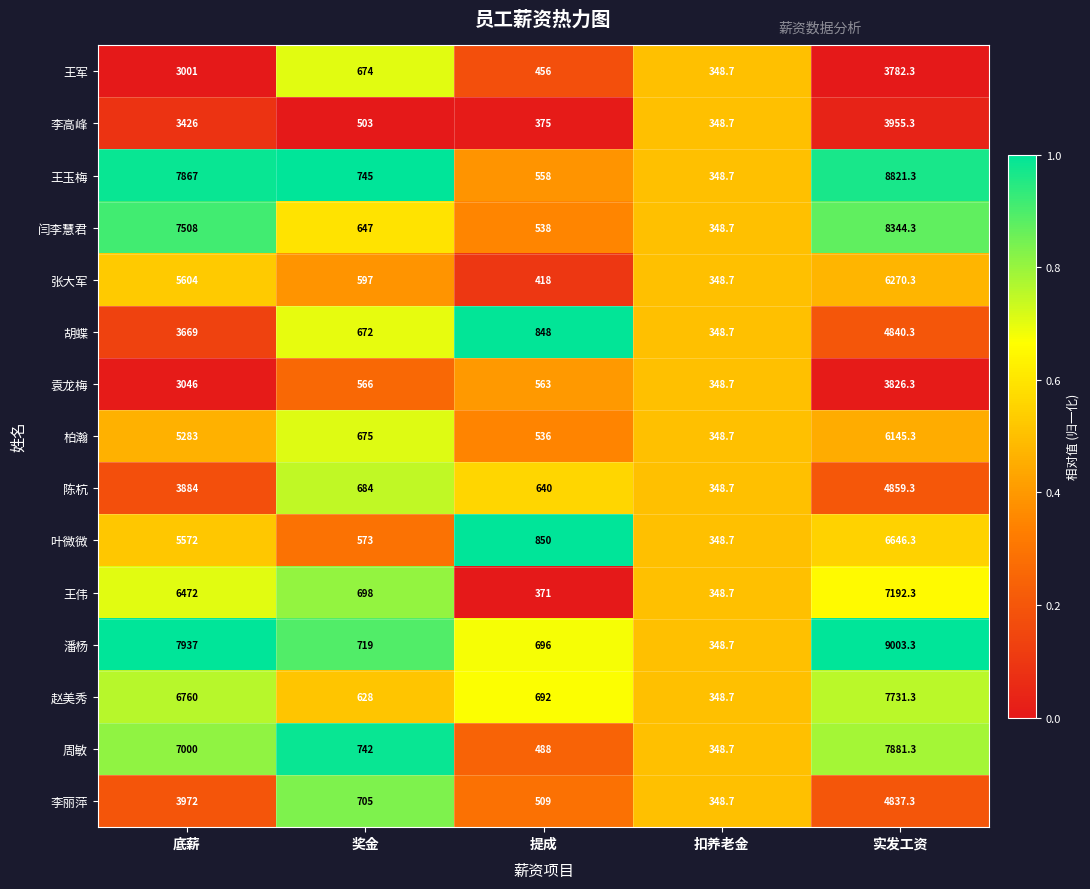

The value of 周敏 at 提成 is 221.0. True or false?

False